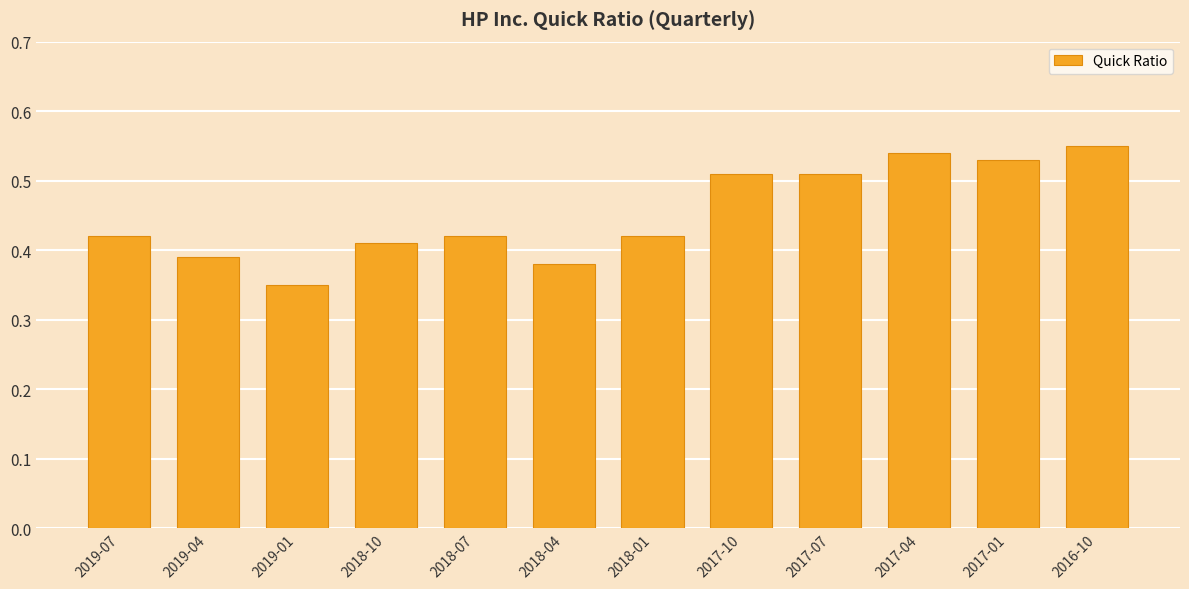

What is the label of the 1st bar from the left?

2019-07